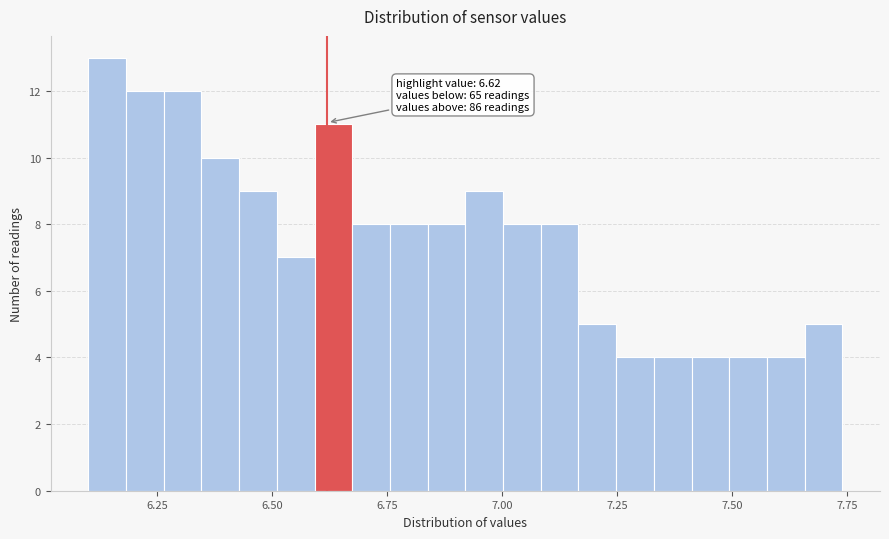

Read against the x-axis, roughly where is the centre of the tallest bar?

6.15